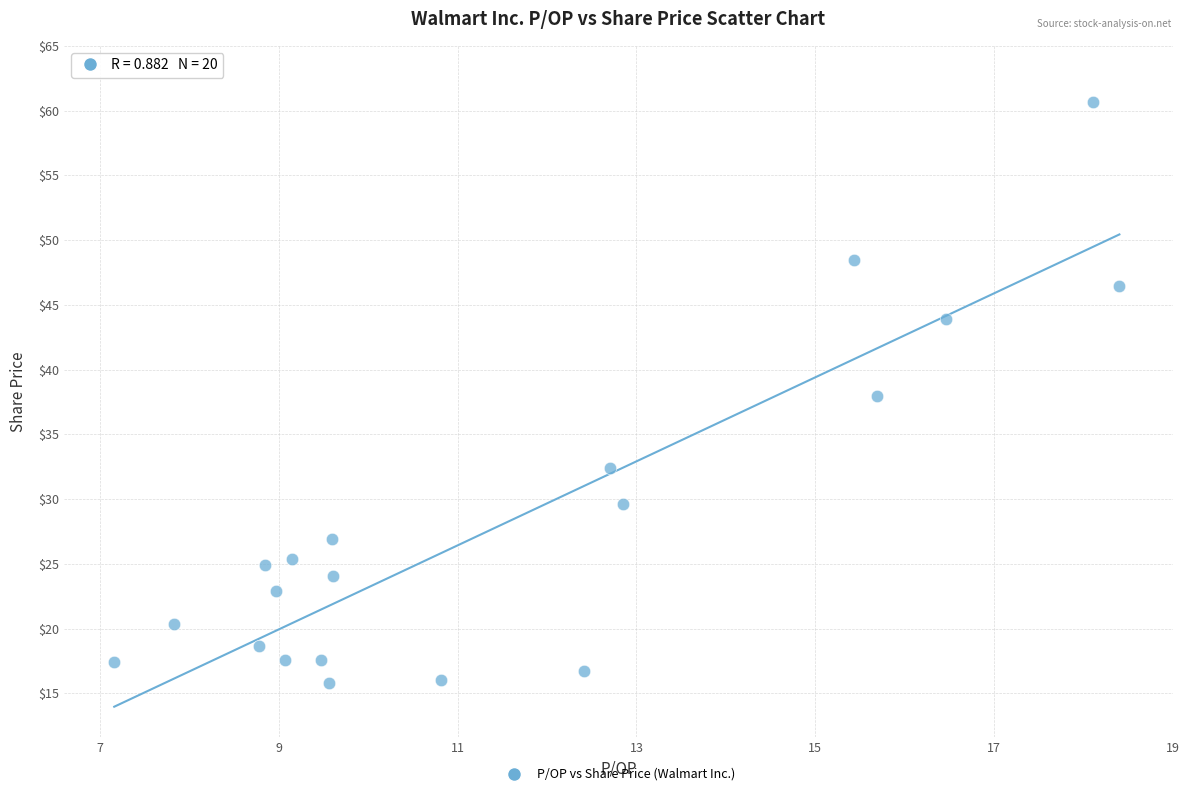

What is the range of X values (max minus min)?

11.2